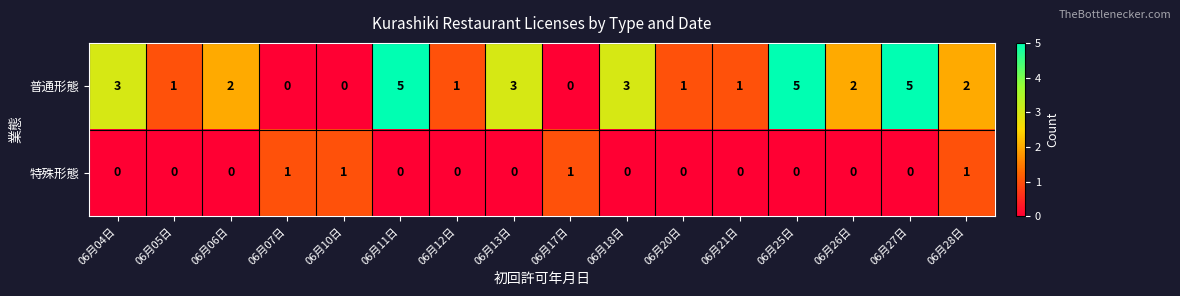

How many values in 普通形態 are above zero?

13